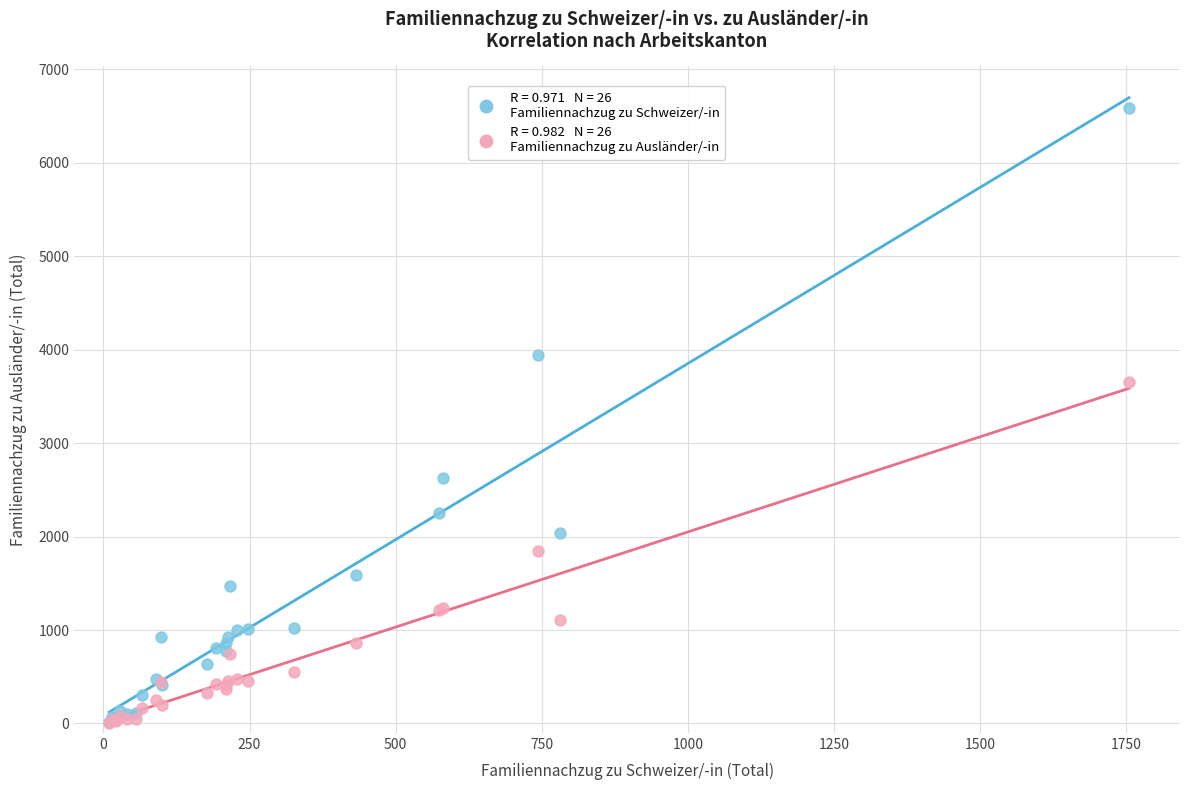

Across all series, what Y value is closest to 3300?

3658